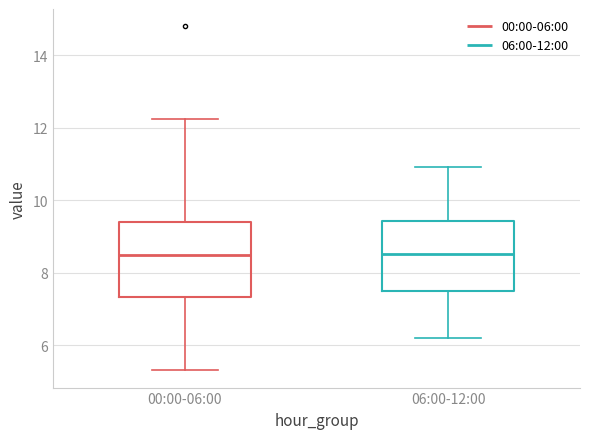

Reading left to right, read every box against the y-axis: the position of its median line, the range the box covers, and the ends of its whiskers. The values are not printed on the chart, so give them approximately, as read against the axis.

00:00-06:00: median 8.4, box 7.4 to 9.4, whiskers 5.4 to 12.2
06:00-12:00: median 8.6, box 7.6 to 9.4, whiskers 6.2 to 11.0